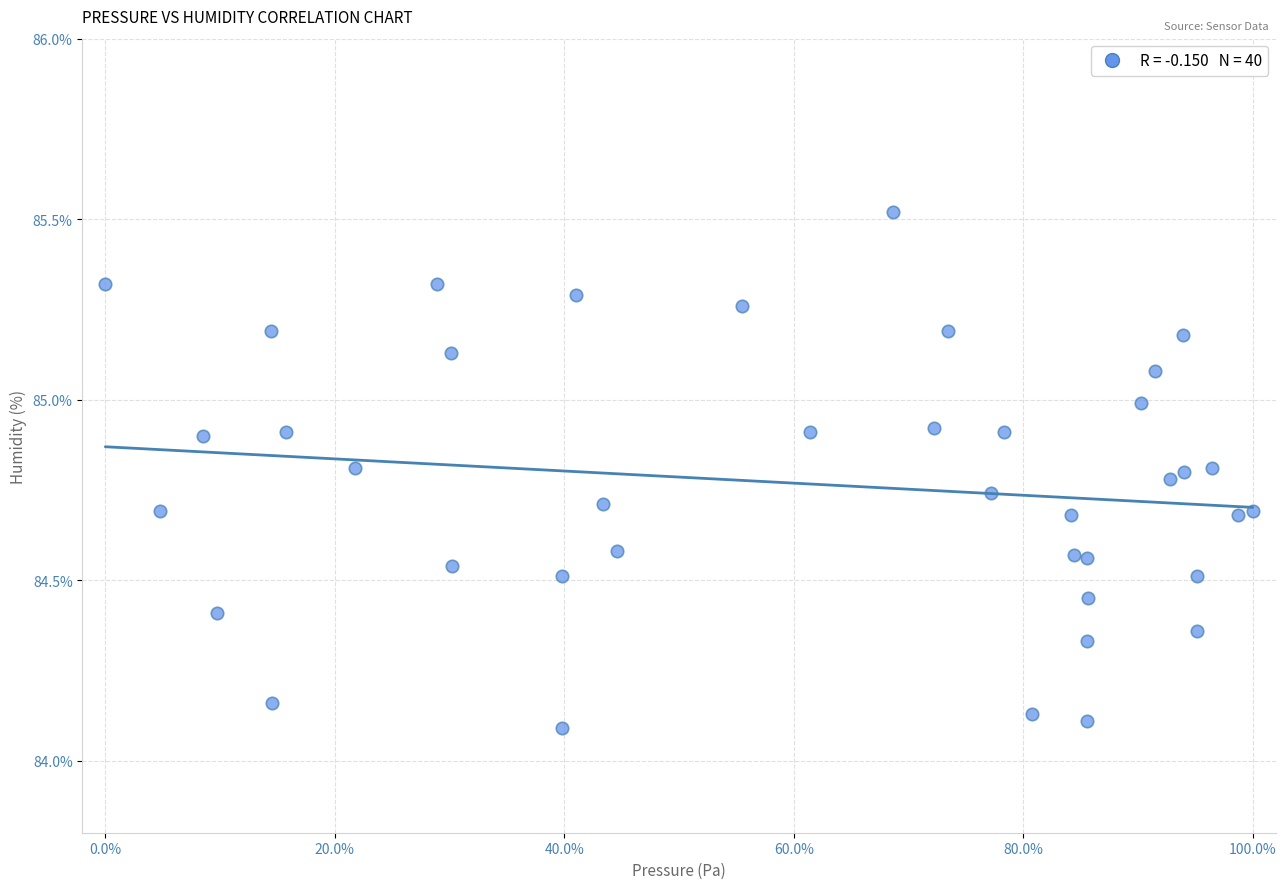

What is the range of Y values (max minus min)?

1.4